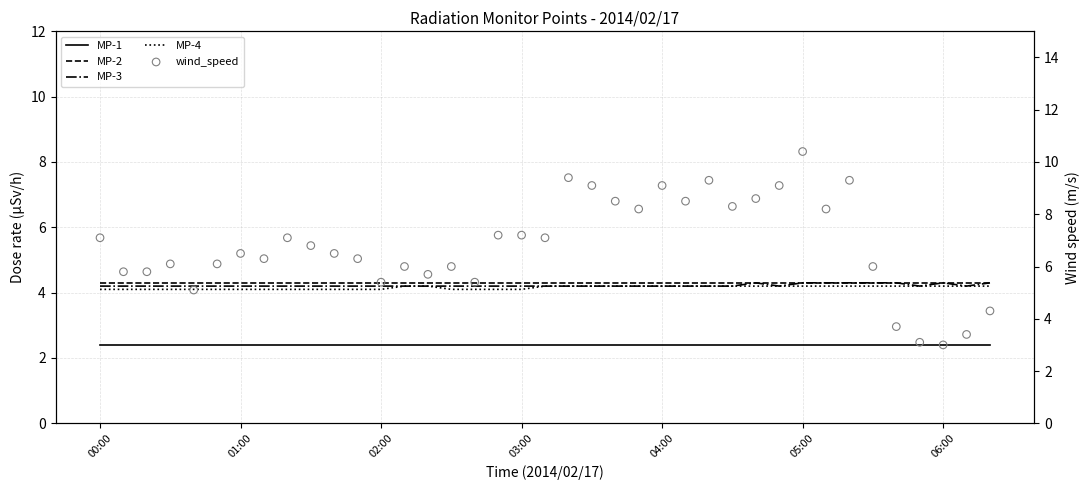

What are all the series names shown in the legend?

MP-1, MP-2, MP-3, MP-4, wind_speed